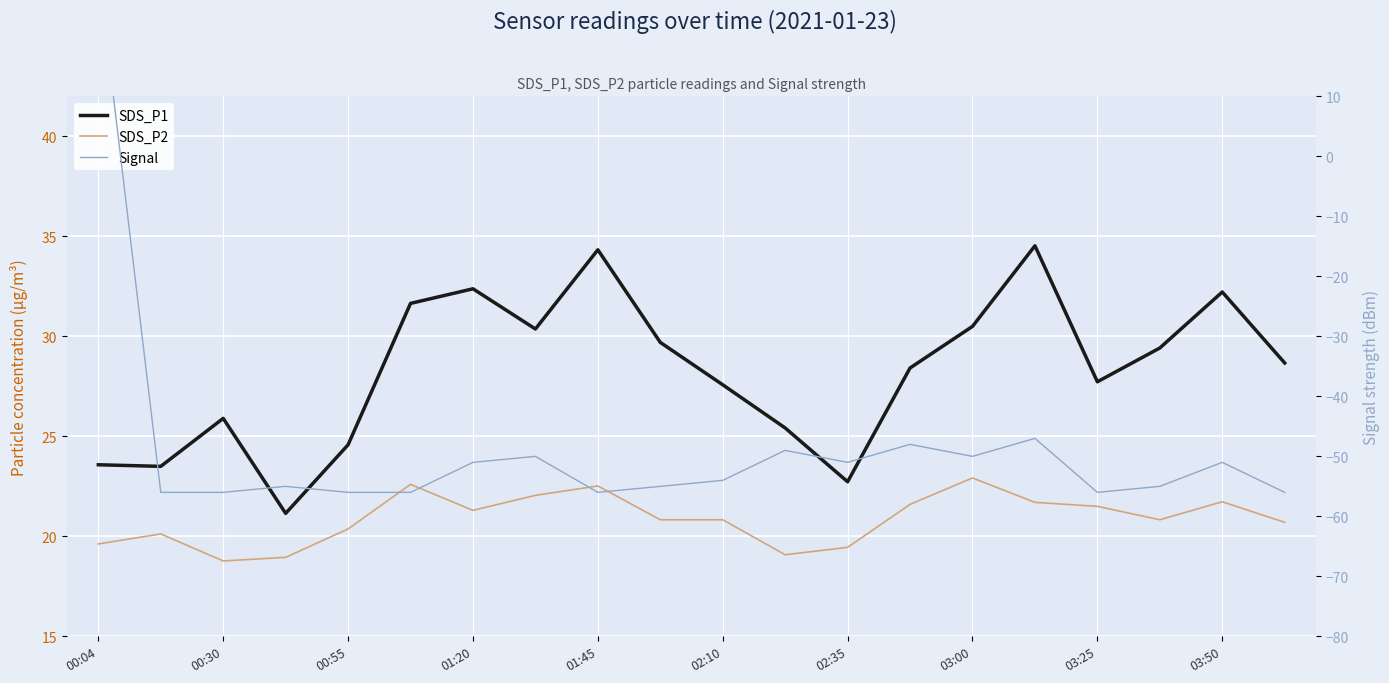

What is the value of the SDS_P2 point at the 20th from the left?

20.7